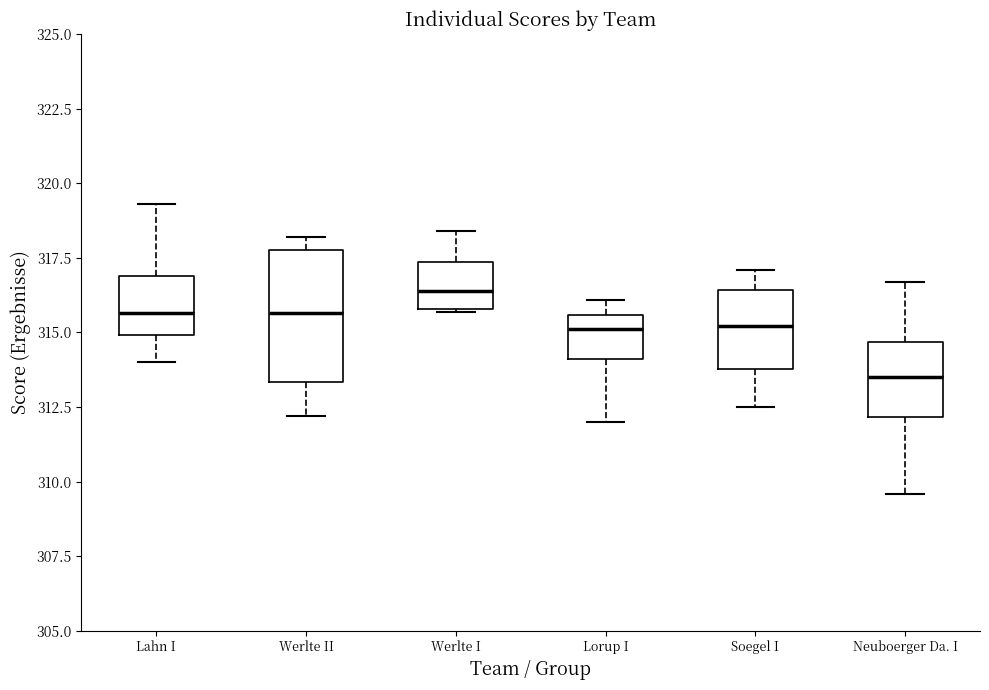

Which box has the highest median line?

Werlte I